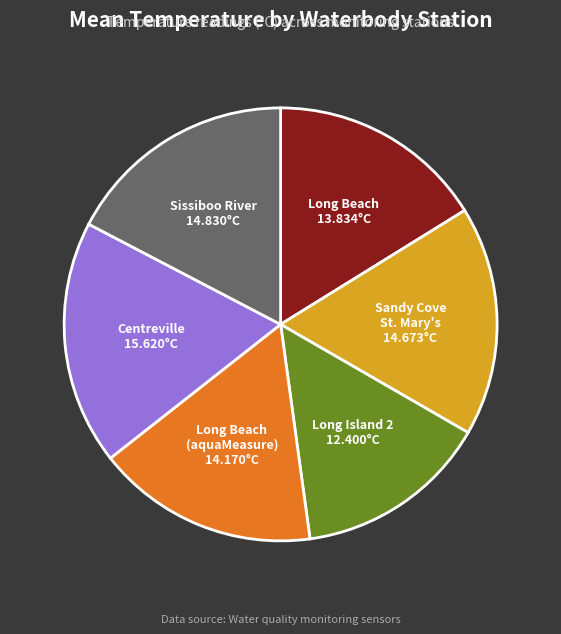

Is there any slice that represents more than half of the pie?

No